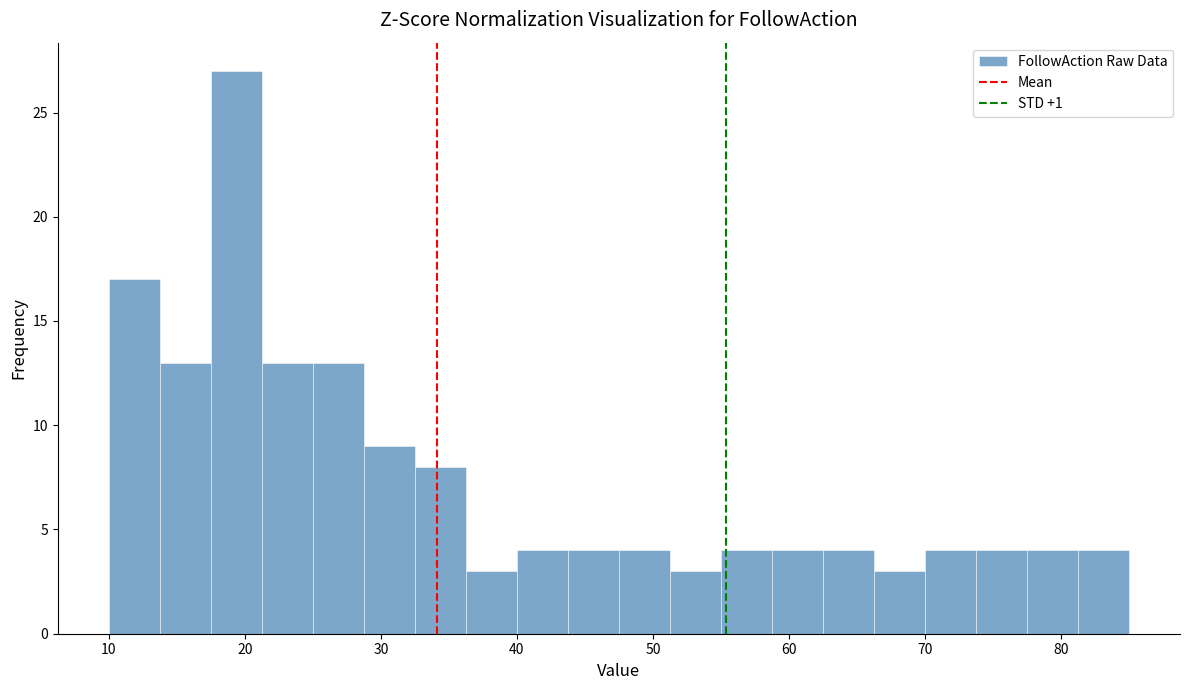

Around what value on the x-axis is the tallest bar? Give the approximate position of its centre, as read against the axis.

19